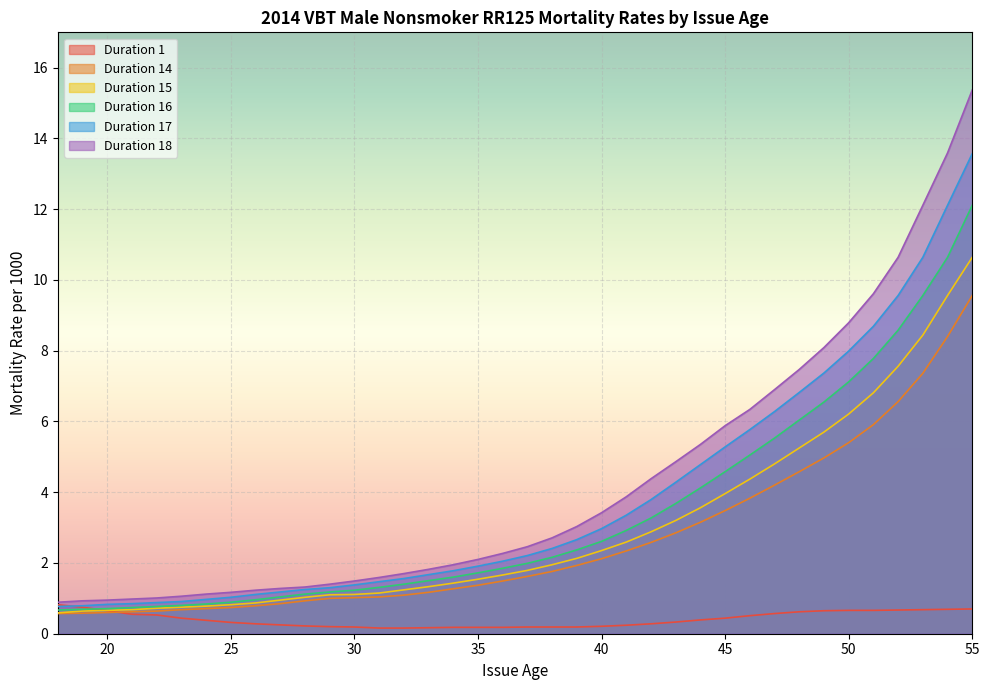

Count the number of categories in the chart.

38